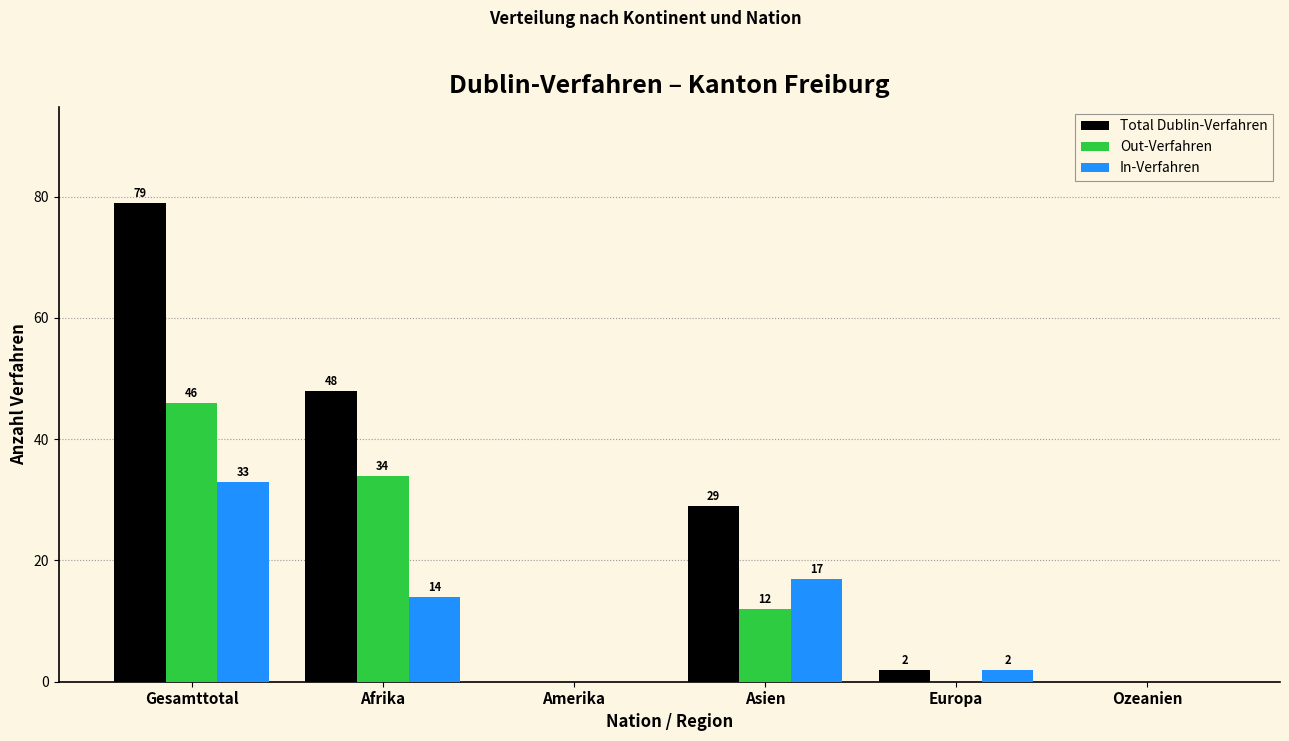

Reading right to left, transcribe all the data shown in this chart.

Total Dublin-Verfahren: Ozeanien=0	Europa=2	Asien=29	Amerika=0	Afrika=48	Gesamttotal=79
Out-Verfahren: Ozeanien=0	Europa=0	Asien=12	Amerika=0	Afrika=34	Gesamttotal=46
In-Verfahren: Ozeanien=0	Europa=2	Asien=17	Amerika=0	Afrika=14	Gesamttotal=33